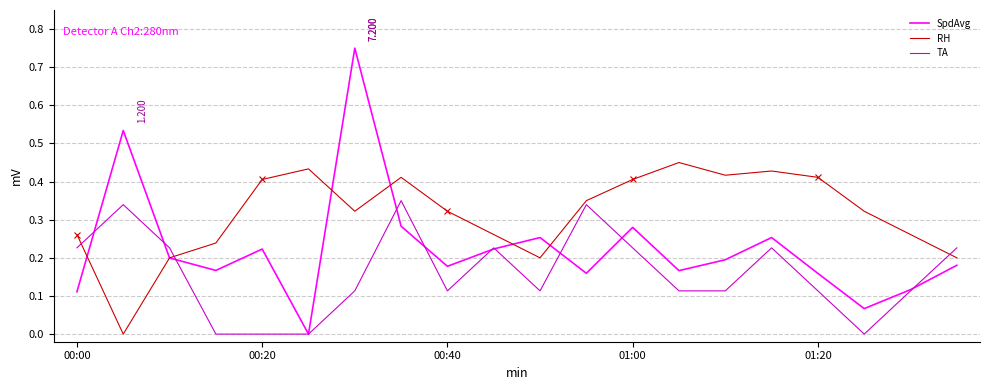

Which series has the largest total across all categories?

RH